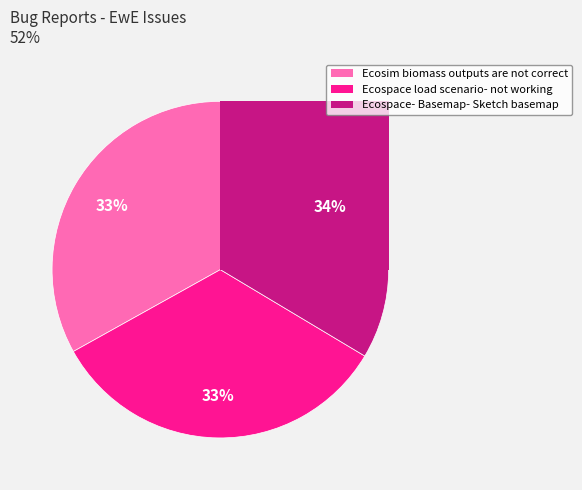

What is the ratio of the value at Ecosim biomass outputs are not correct to the value at Ecospace load scenario- not working?

1.0